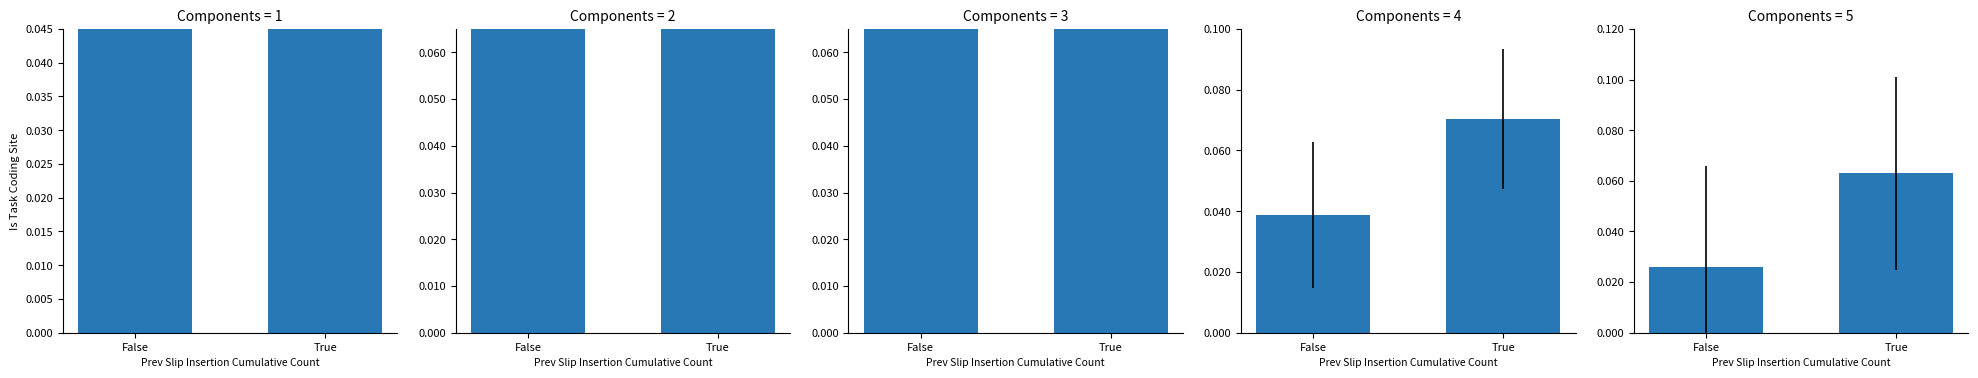

Rank the categories by value from lowest to highest.

False, True